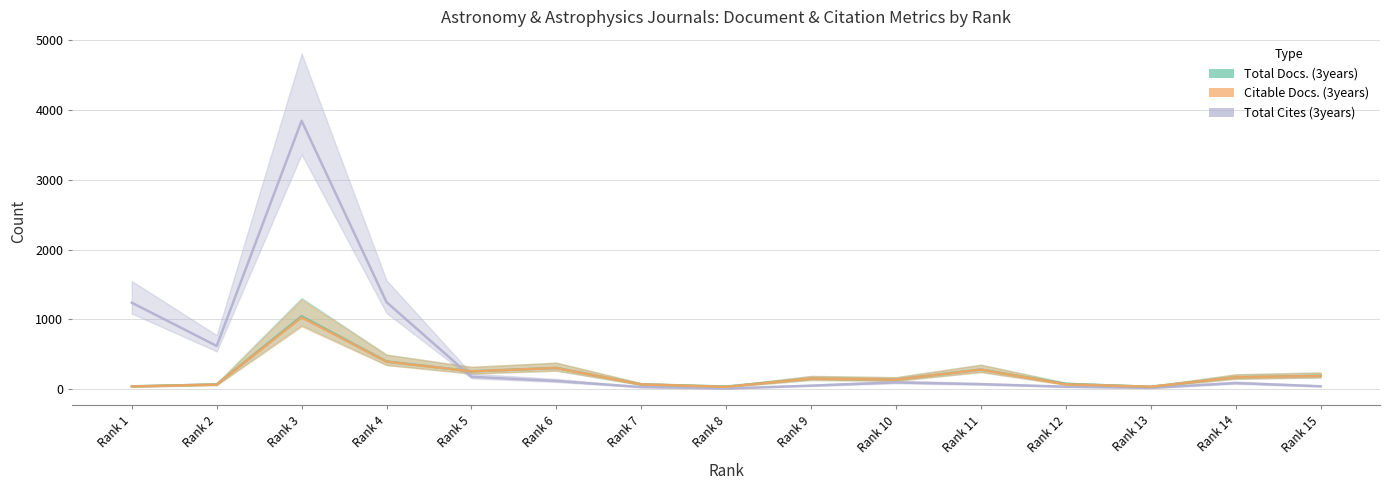

How many distinct data groups are displayed?

3